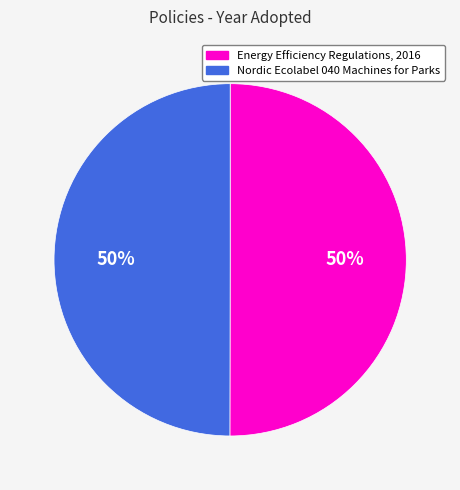

Count the number of slices in the pie.

2